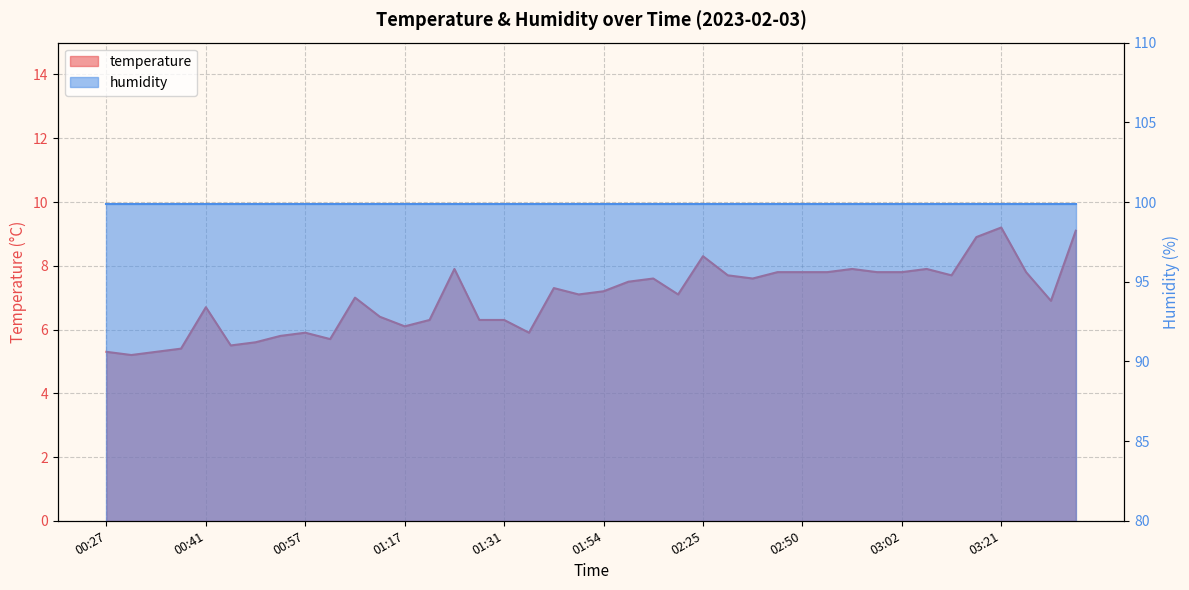

What is the sum of all values?

280.4